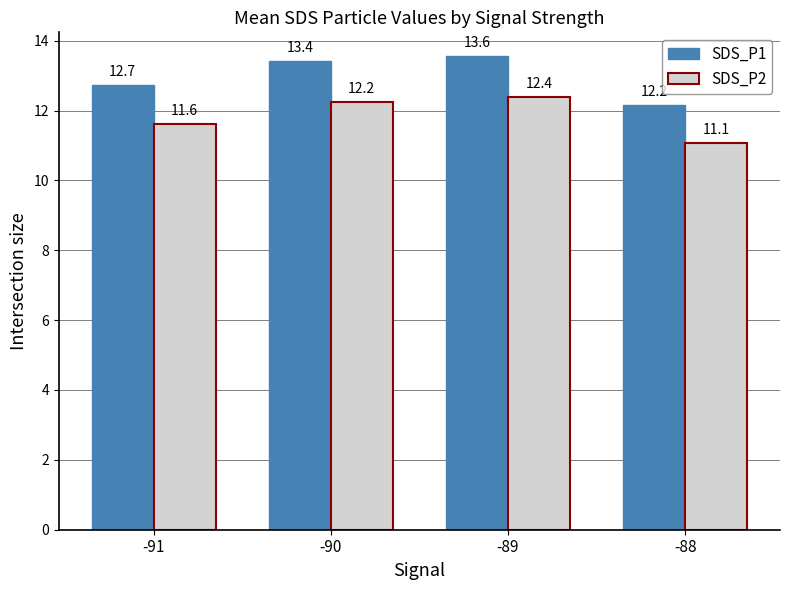

List the series in order of their overall mean, lowest first.

SDS_P2, SDS_P1